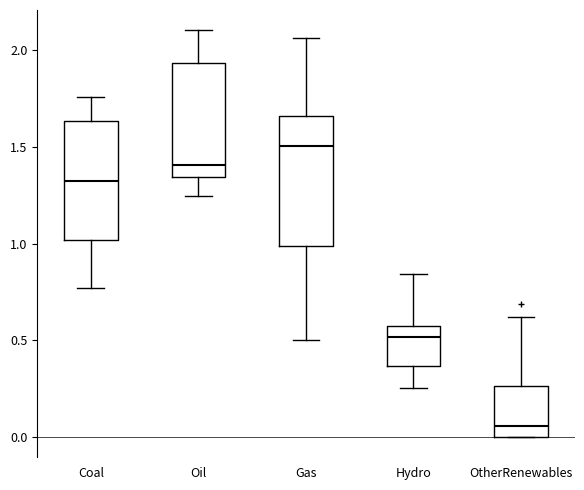

Which box's median line is the highest?

Gas